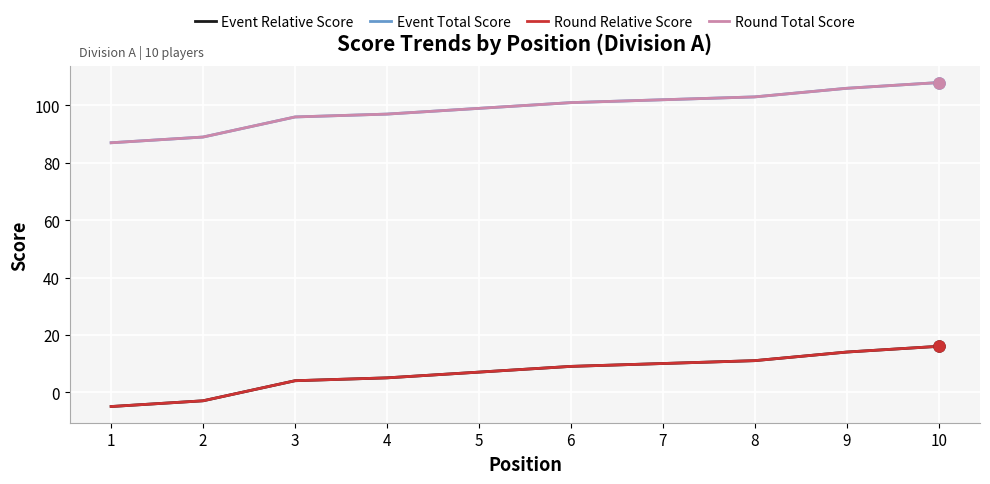

The value of Event Total Score at 8 is 177. True or false?

False